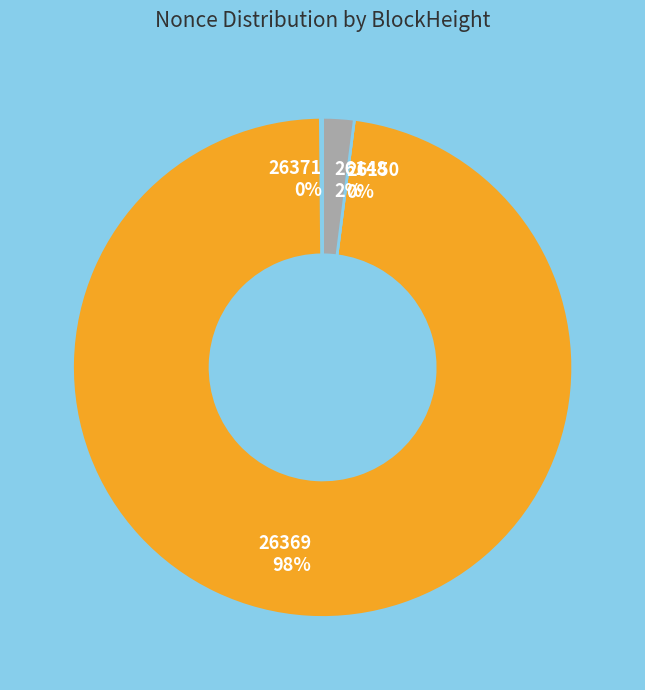

What is the smallest slice in the pie chart?

26150